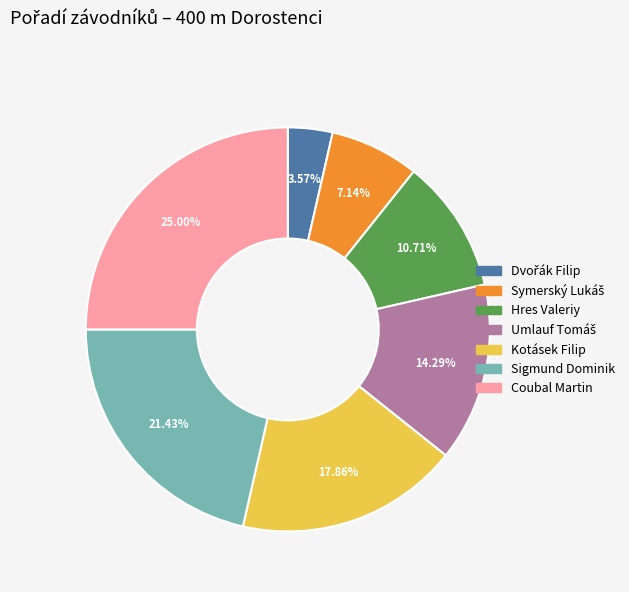

How many slices are in this pie chart?

7